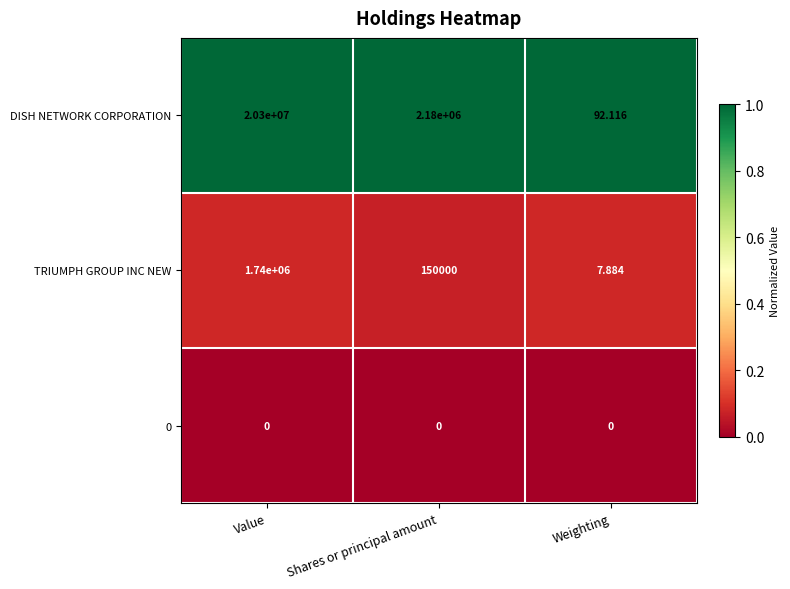

How many series are shown in this chart?

3